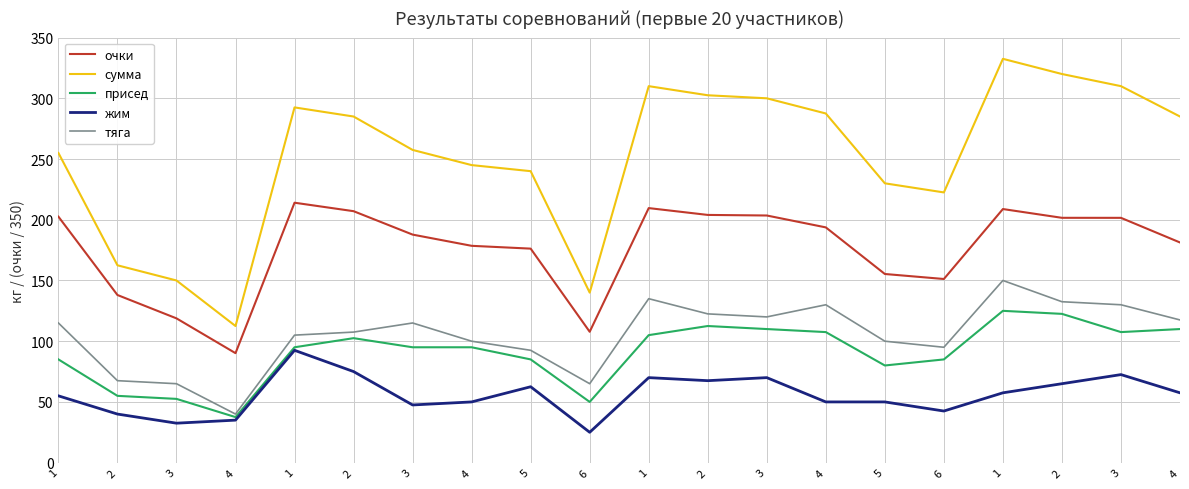

How many values in the жим series exceed 57?

10